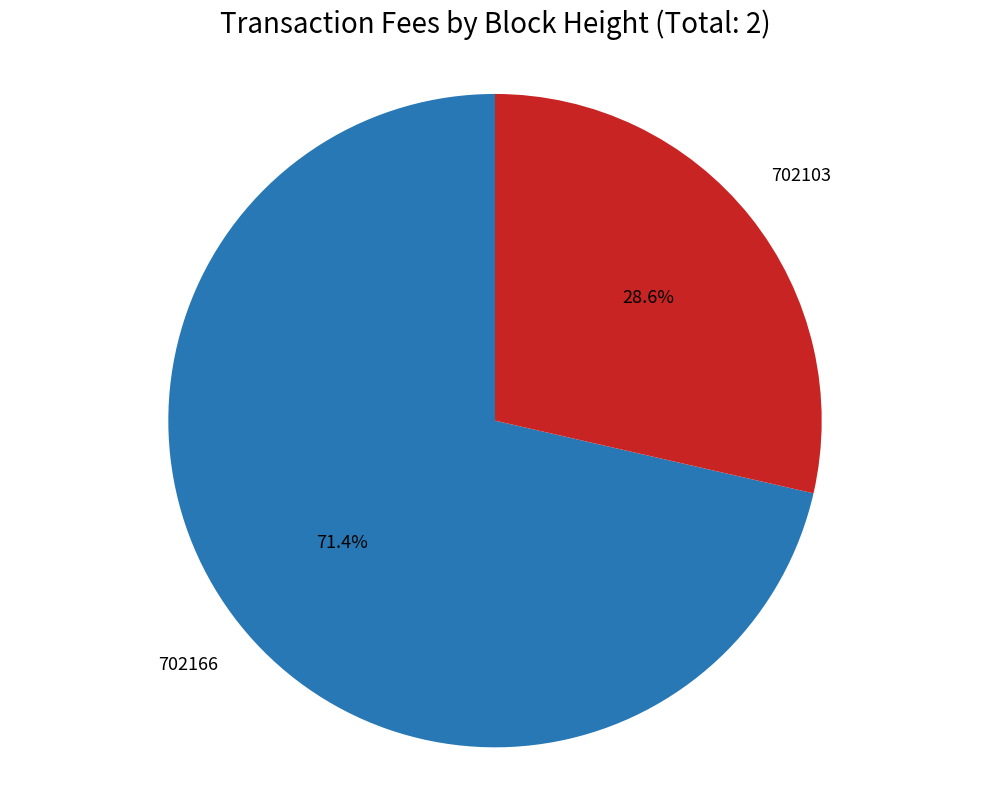

To the nearest percent, what is the combined percentage of 702103 and 702166?

100%